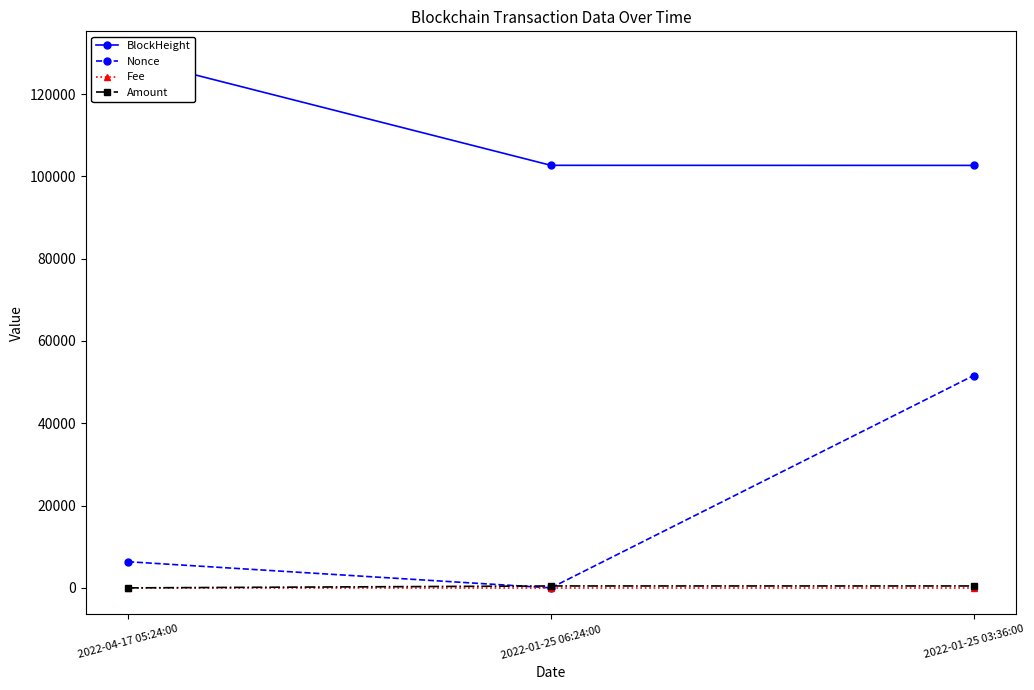

How many data points does each series have?

3